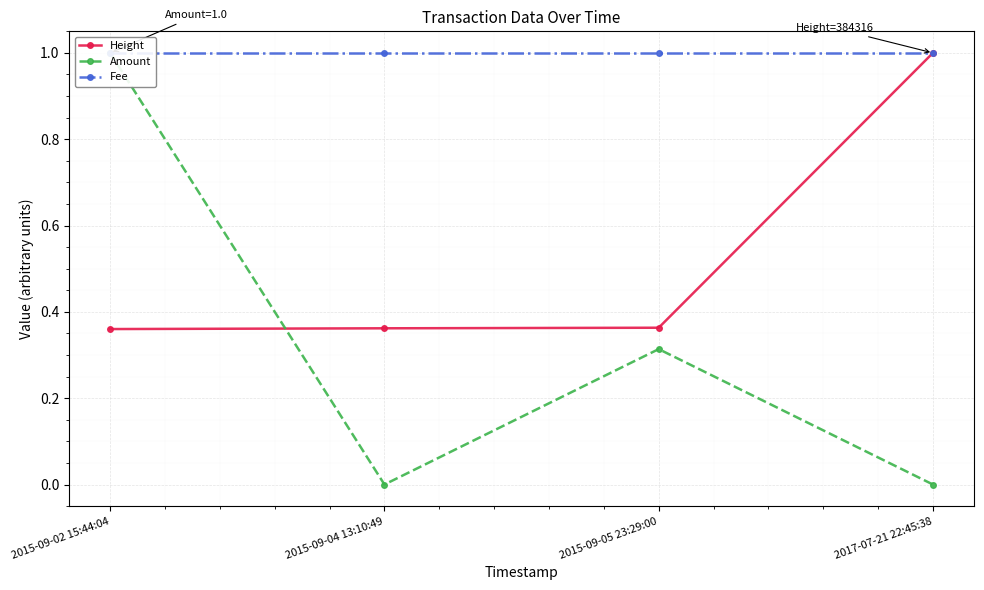

Between 2015-09-05 23:29:00 and 2015-09-02 15:44:04, which is larger?

2015-09-05 23:29:00